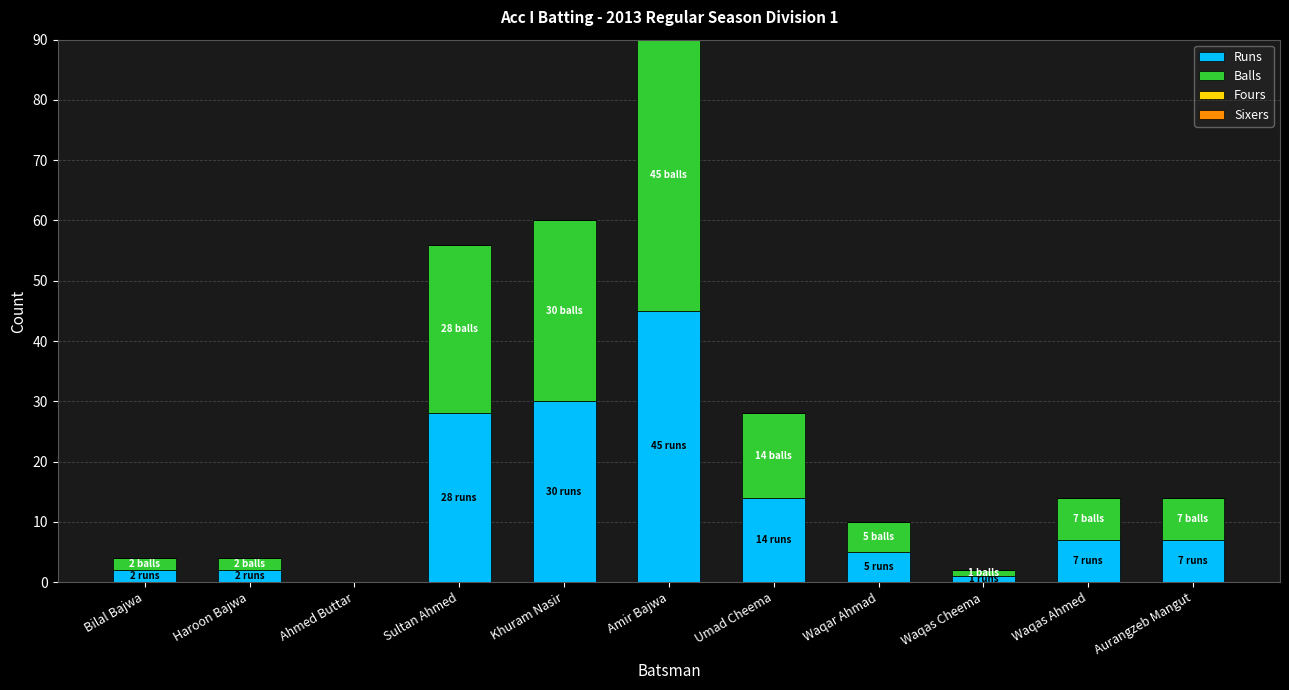

True or false: Runs has a value of 5 at Waqar Ahmad.

True